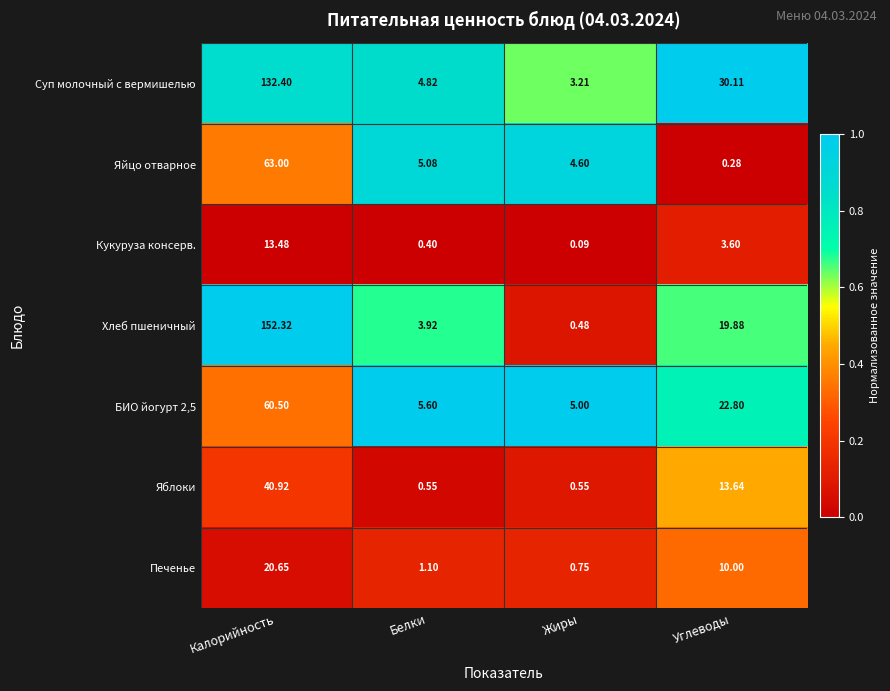

Which label corresponds to the largest value in the chart?

Калорийность